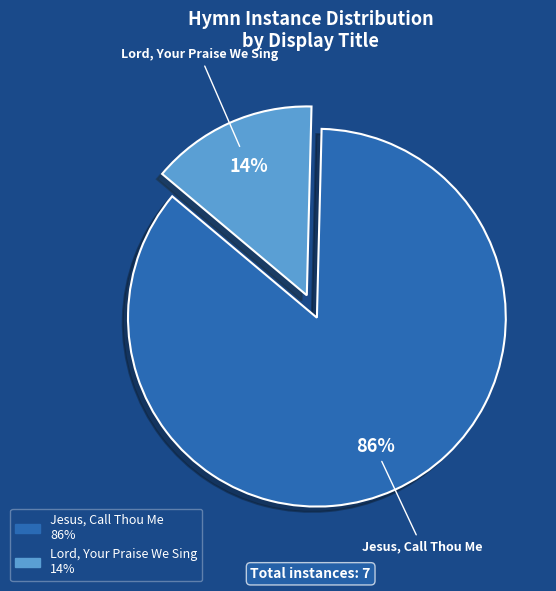

Between Lord, Your Praise We Sing and Jesus, Call Thou Me, which is larger?

Jesus, Call Thou Me